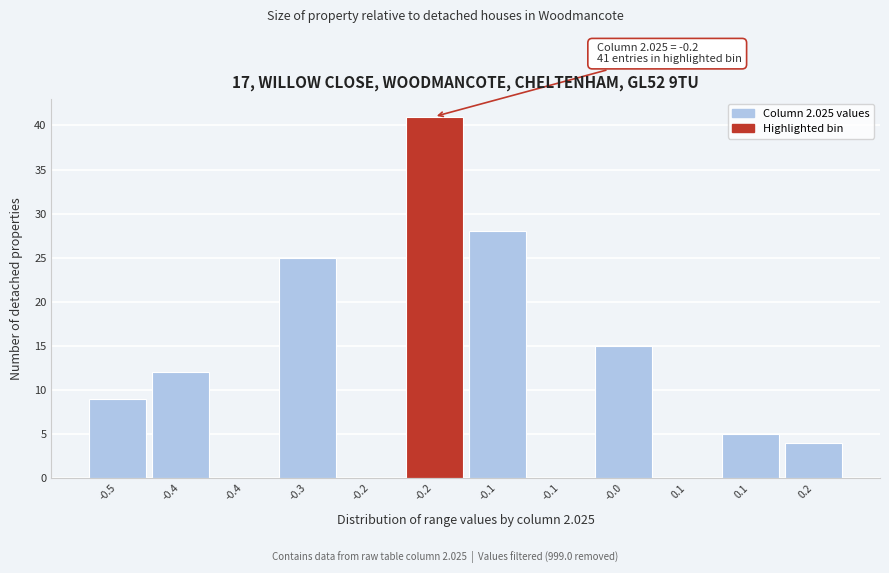

Count the number of data series in this chart.

1